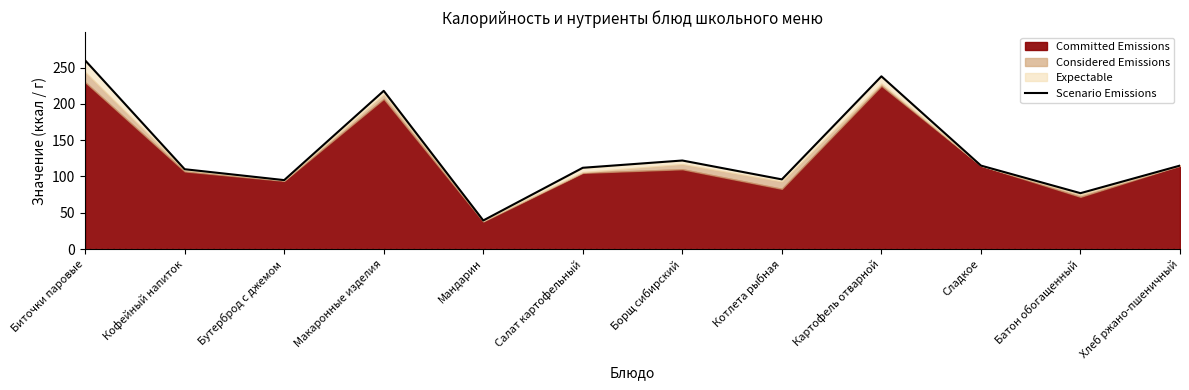

How many values exceed 115?

4